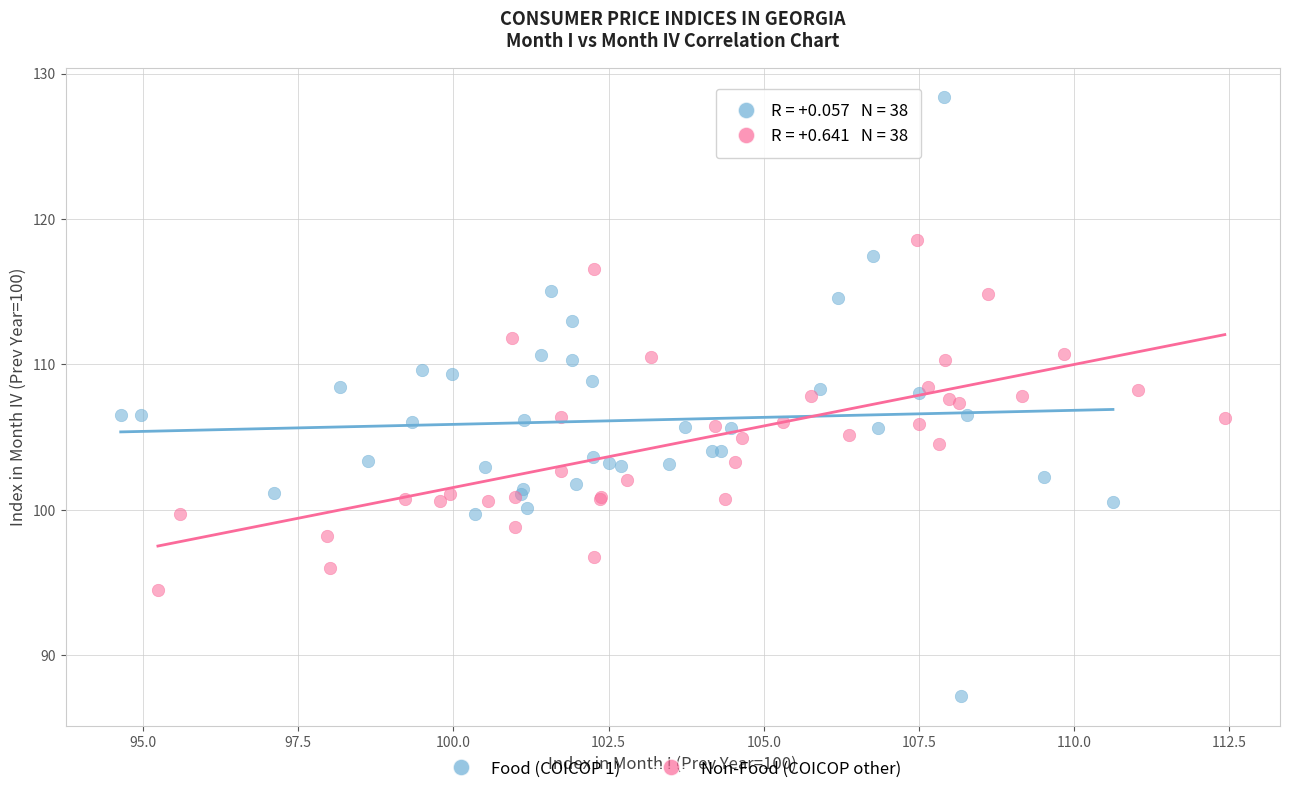

Which series reaches the minimum Y coordinate?

Food (COICOP 1)